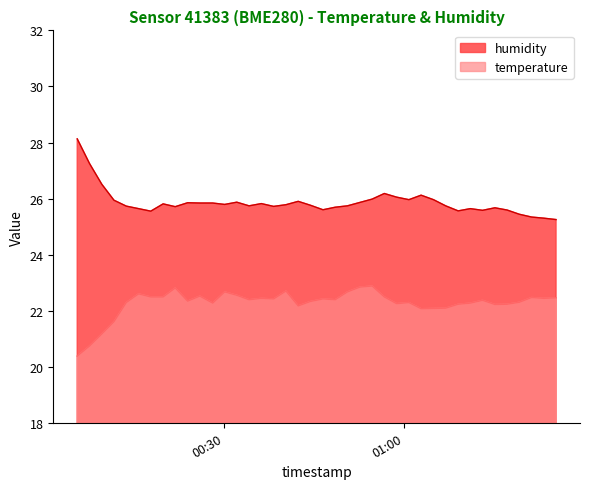

What is the minimum value shown in the chart?

20.4